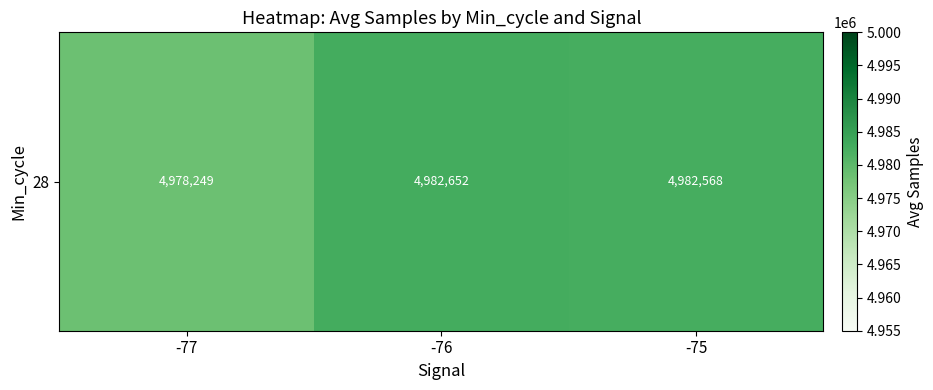

What value does the data have at -75?

4982568.3